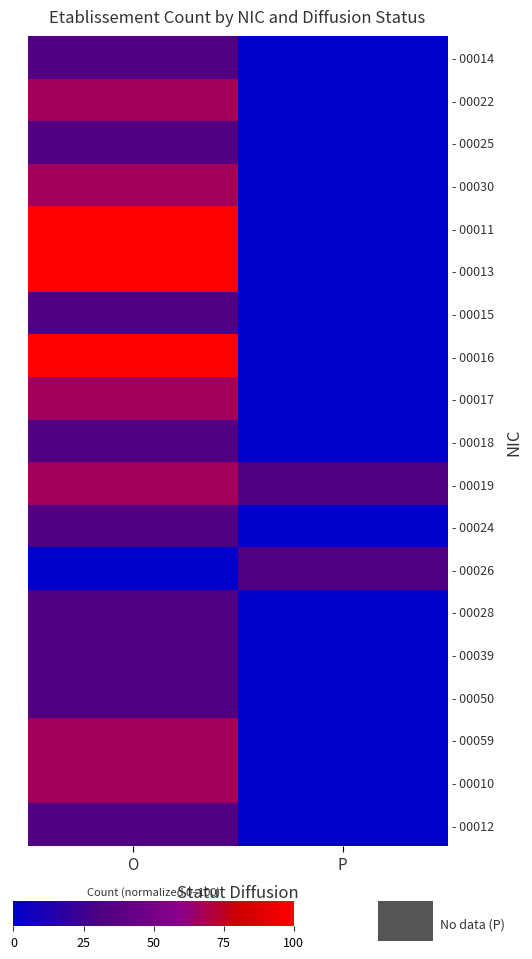

How many series are shown in this chart?

19